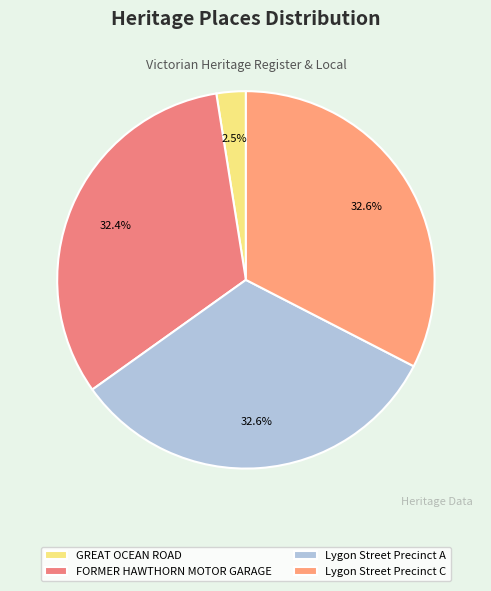

What is the smallest slice in the pie chart?

GREAT OCEAN ROAD